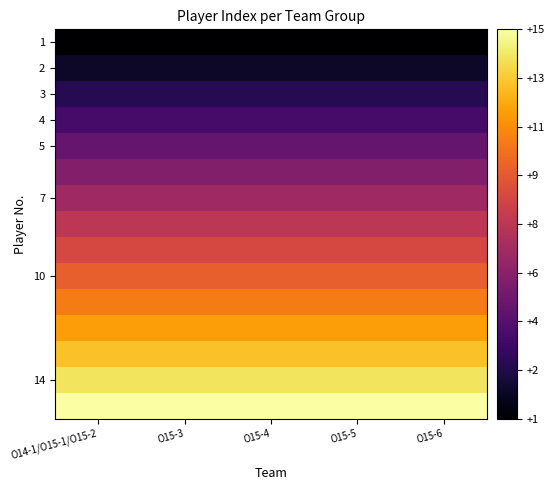

What is the total value across all series at O15-6?

120